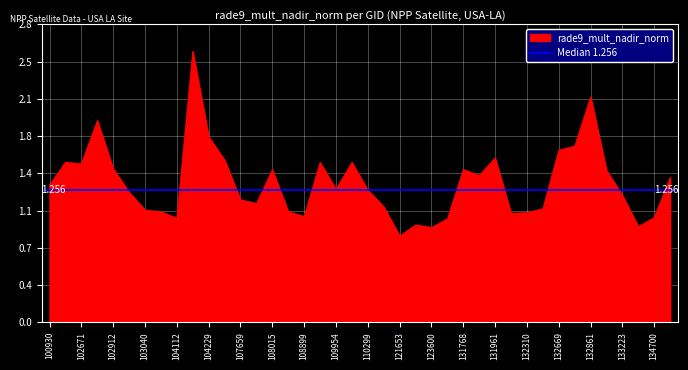

What is the value of the 30th point from the left?

1.0